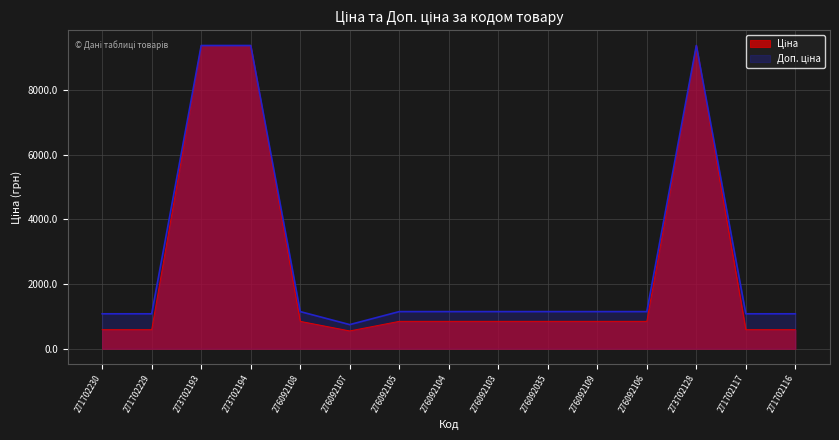

Which series has the largest total across all categories?

Доп. ціна